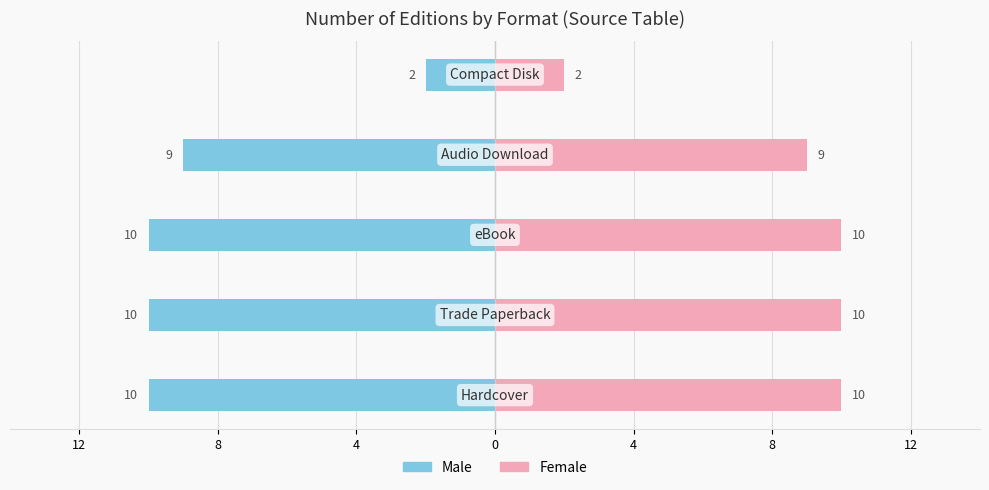

Does the chart contain stacked bars?

No